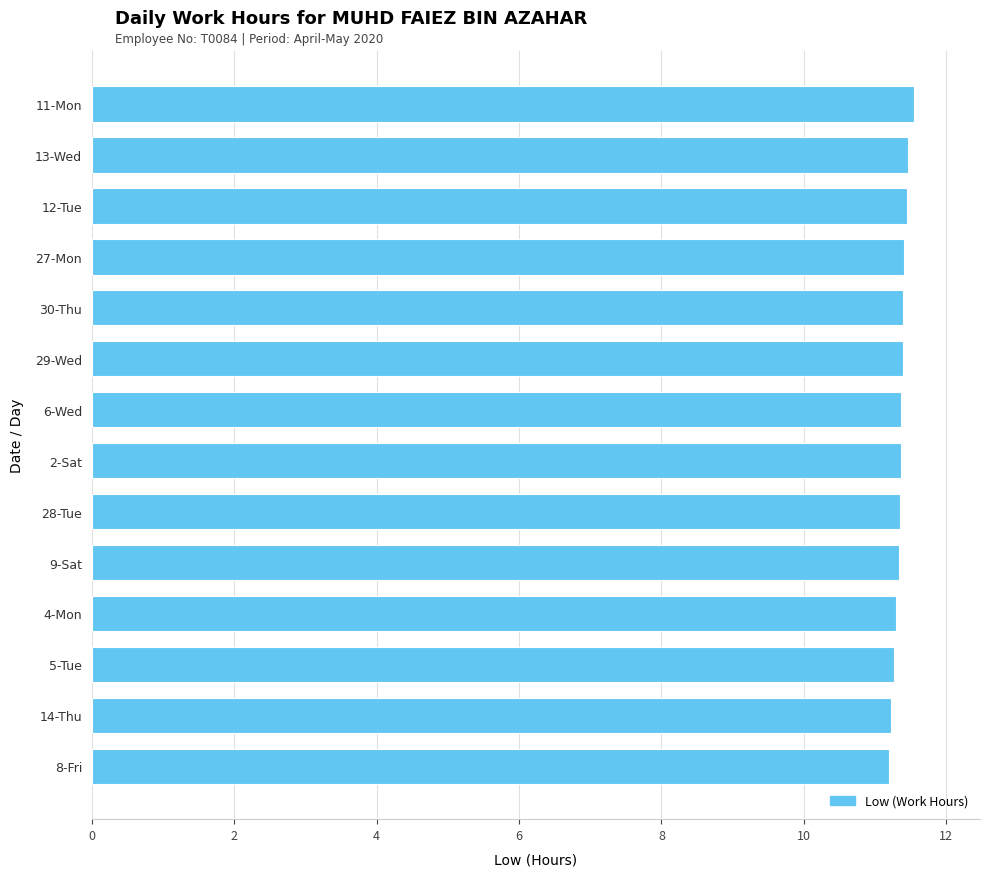

Is it true that the value at 6-Wed is 11.4?

True